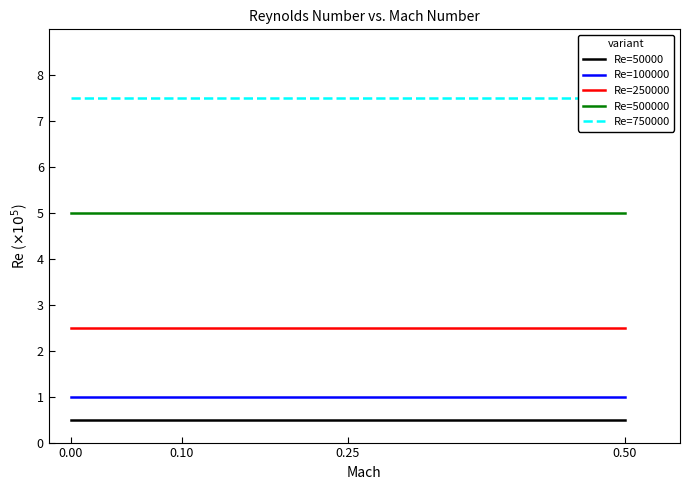

Count the number of data series in this chart.

5